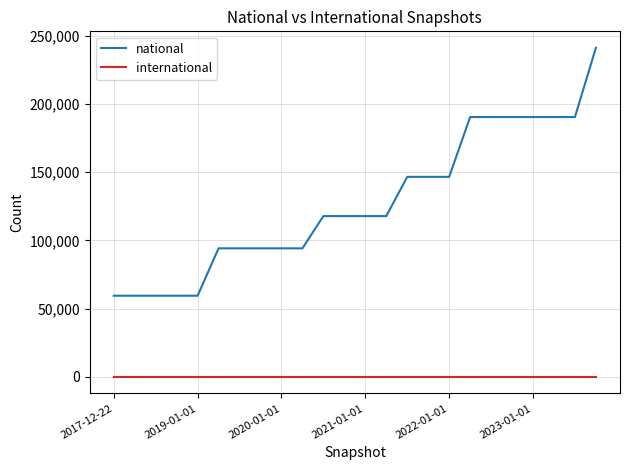

Which series has the largest total across all categories?

national